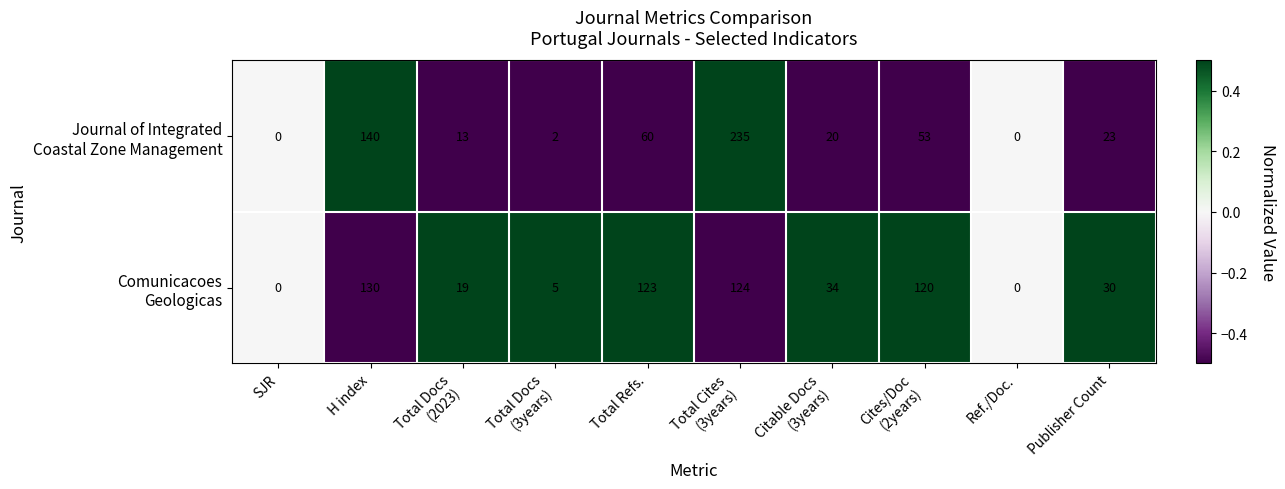

What is the spread (max minus min) of values at Publisher Count?

7